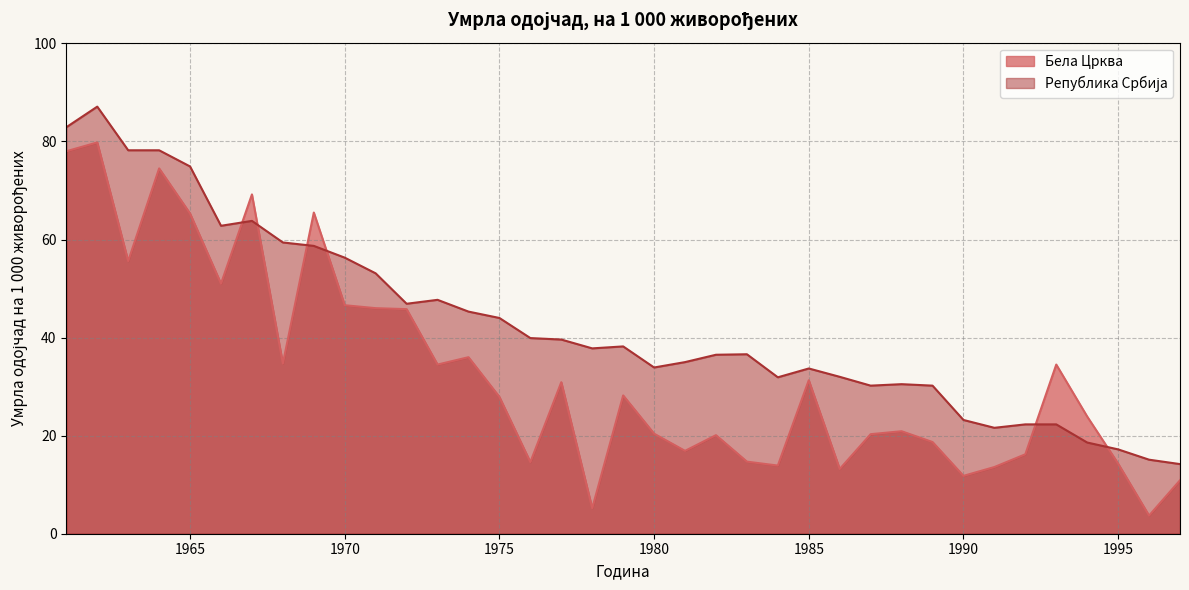

What is the difference between the Бела Црква values at 1965 and 1975?

37.4